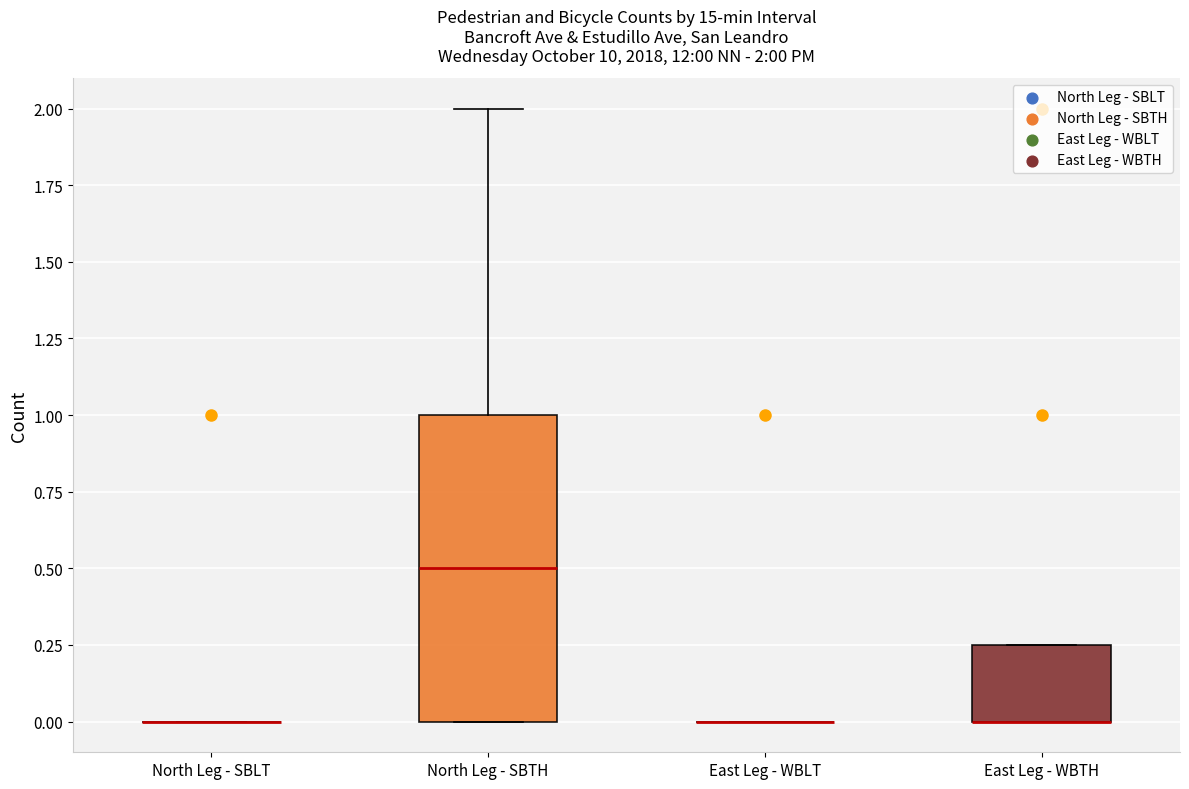

Comparing the boxes themselves (not the whiskers), which one is the tallest?

North Leg - SBTH